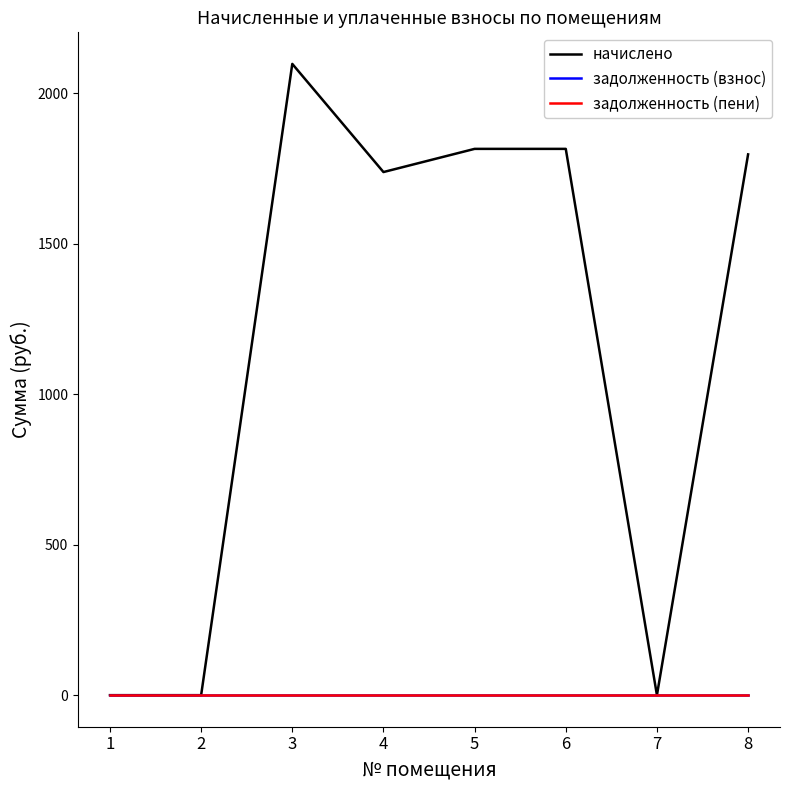

Between 2 and 7, which series saw the biggest shift?

начислено